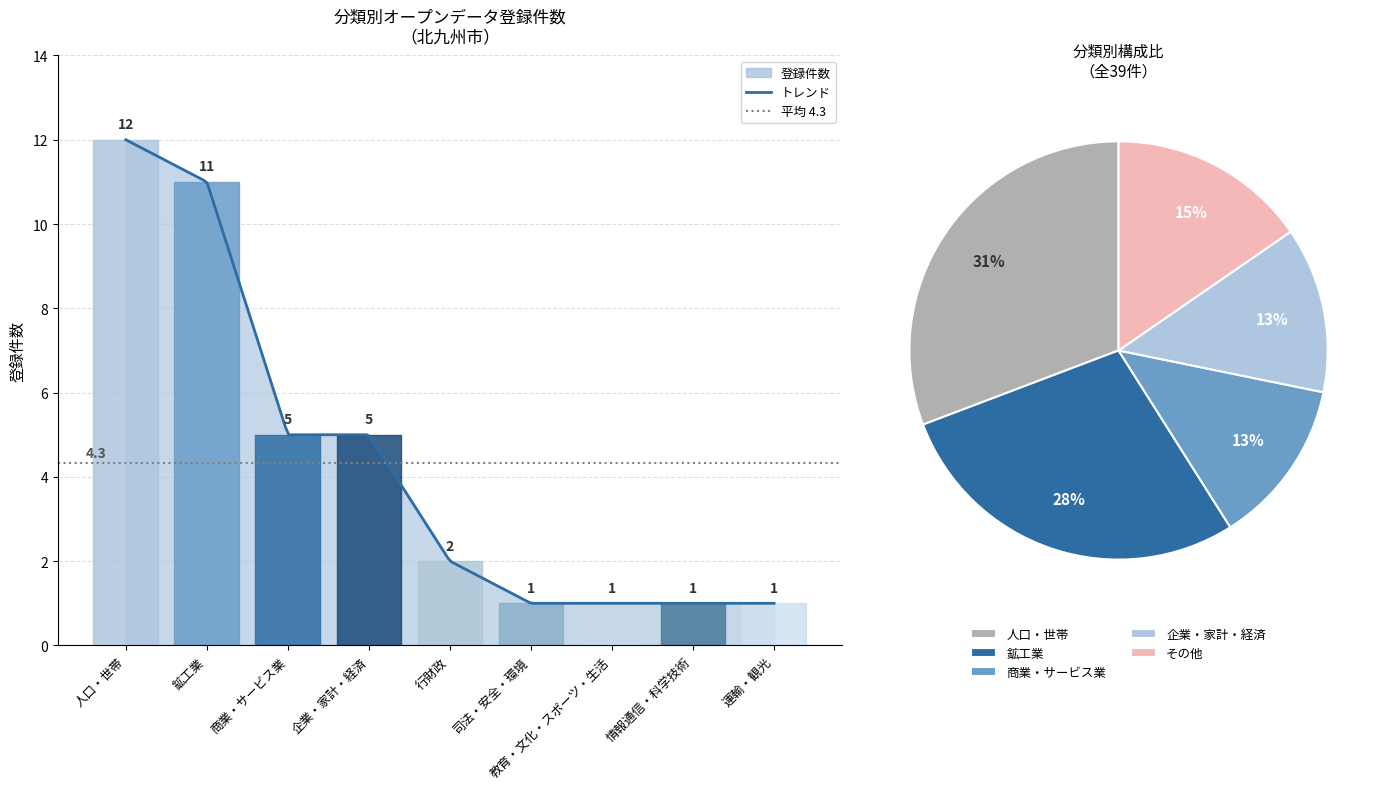

Reading right to left, extract all data points from this chart.

1	1	1	1	2	5	5	11	12